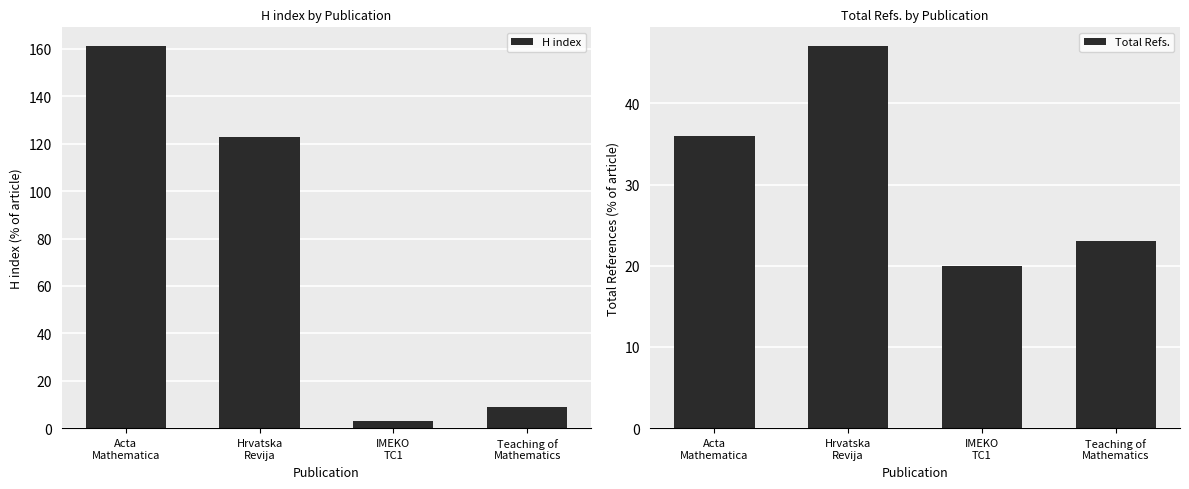

True or false: H index has a value of 38 at Acta
Mathematica.

False